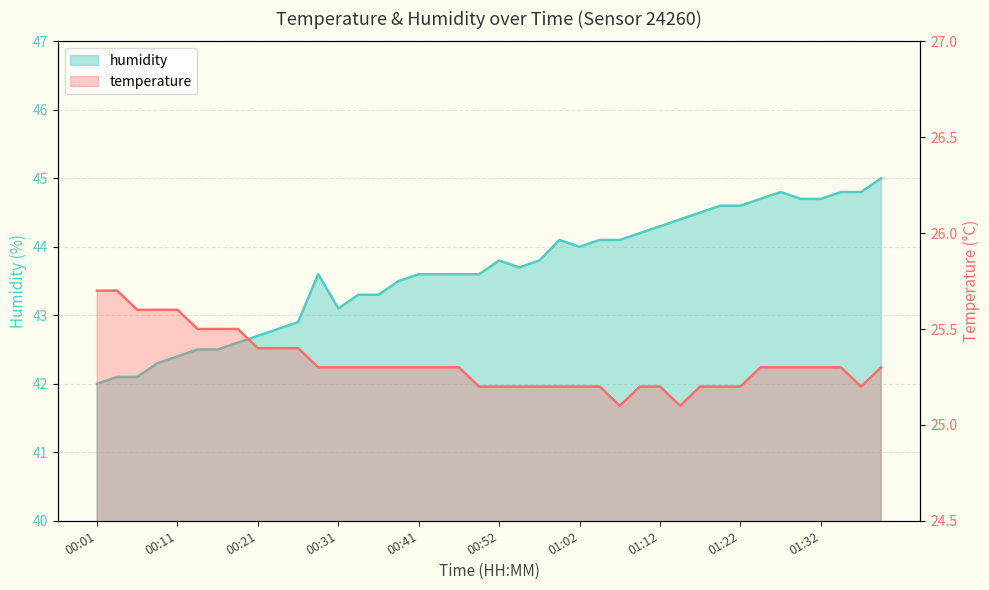

True or false: humidity and temperature cross at least once.

False